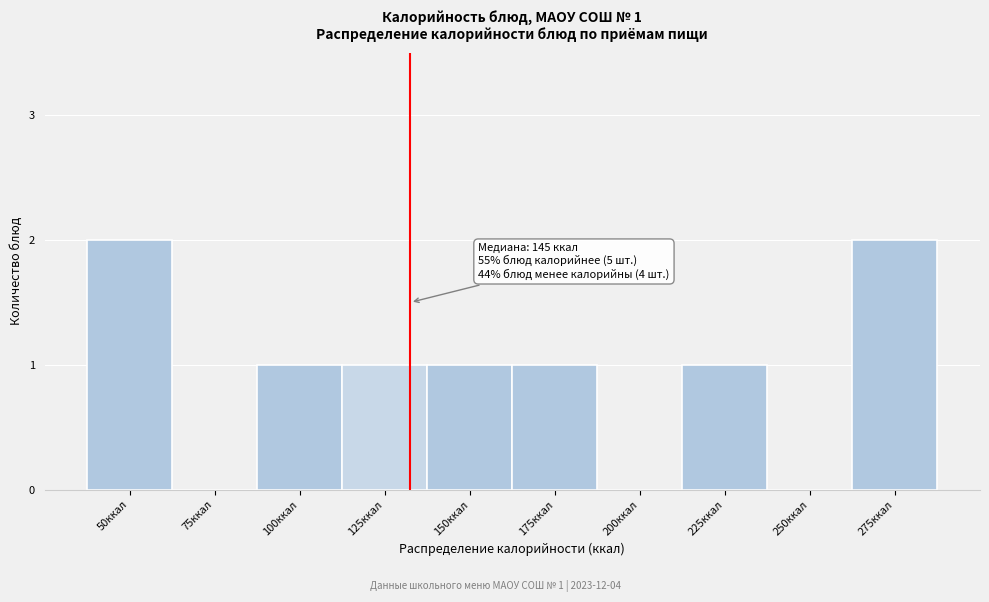

Reading left to right, extract all data points from this chart.

50ккал=2	75ккал=0	100ккал=1	125ккал=1	150ккал=1	175ккал=1	200ккал=0	225ккал=1	250ккал=0	275ккал=2